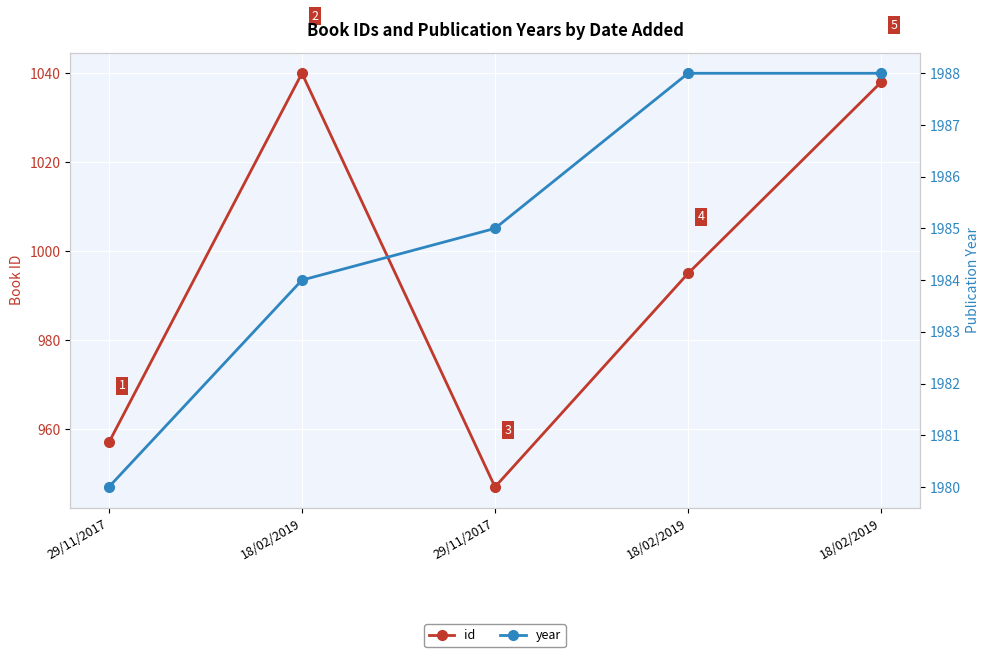

What is the label of the 3rd point from the left?

29/11/2017